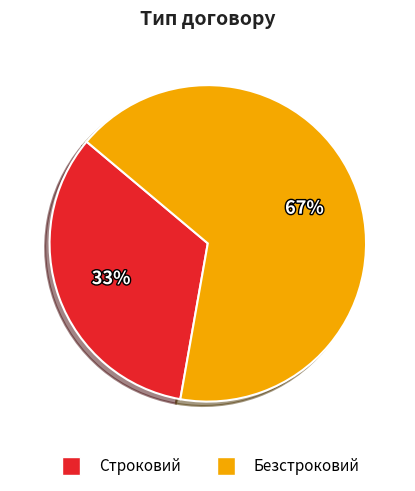

What is the largest slice in the pie chart?

Безстроковий